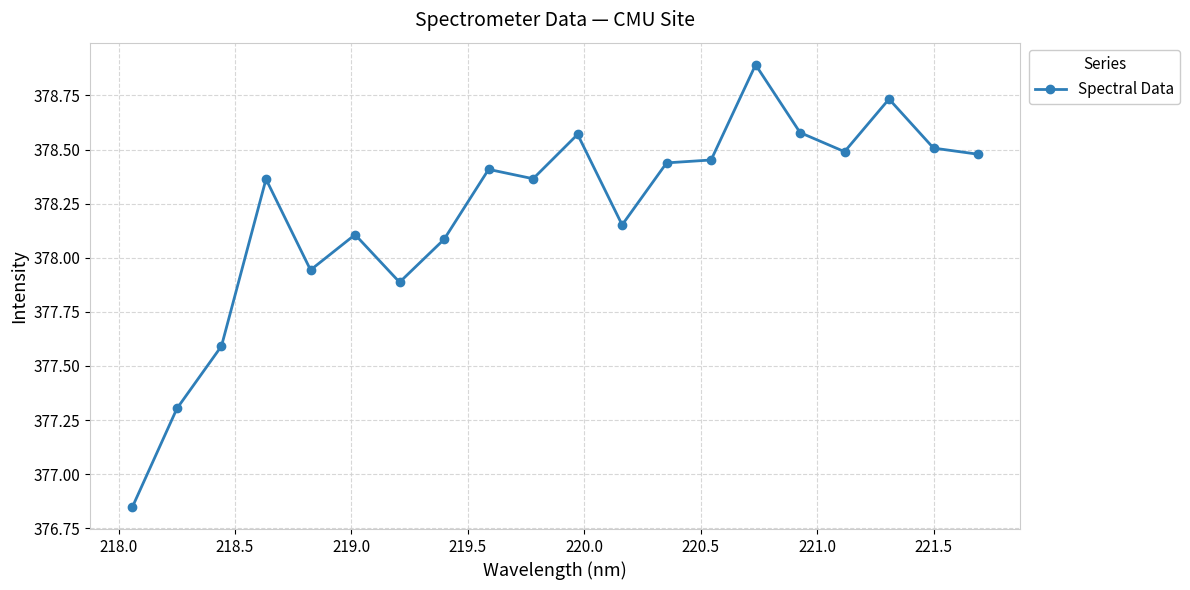

What is the greatest value displayed?

378.9